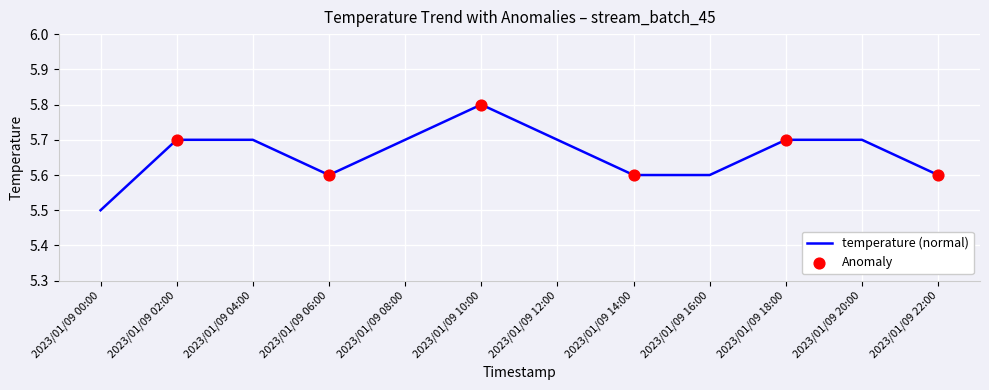

What is the ratio of the value at 2023/01/09 22:00 to the value at 2023/01/09 02:00?

1.0